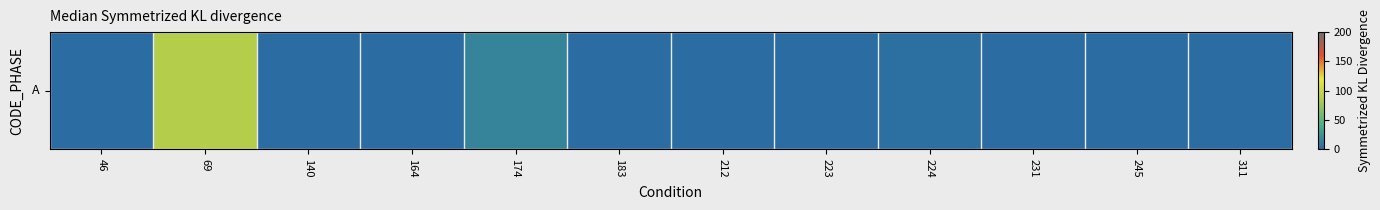

Is it true that the value at 311 is 28?

False